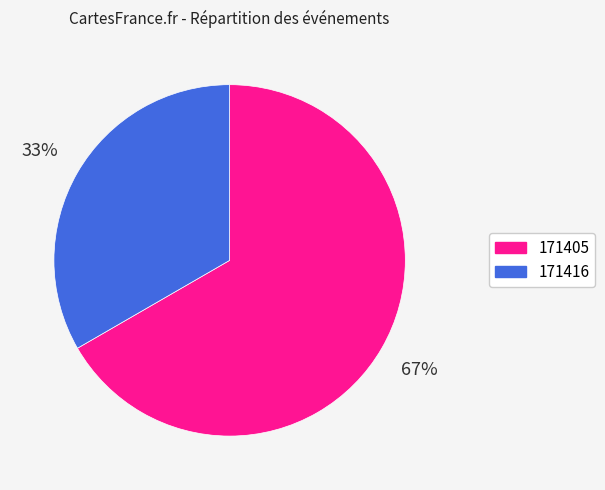

Which category has the biggest portion of the pie?

171405